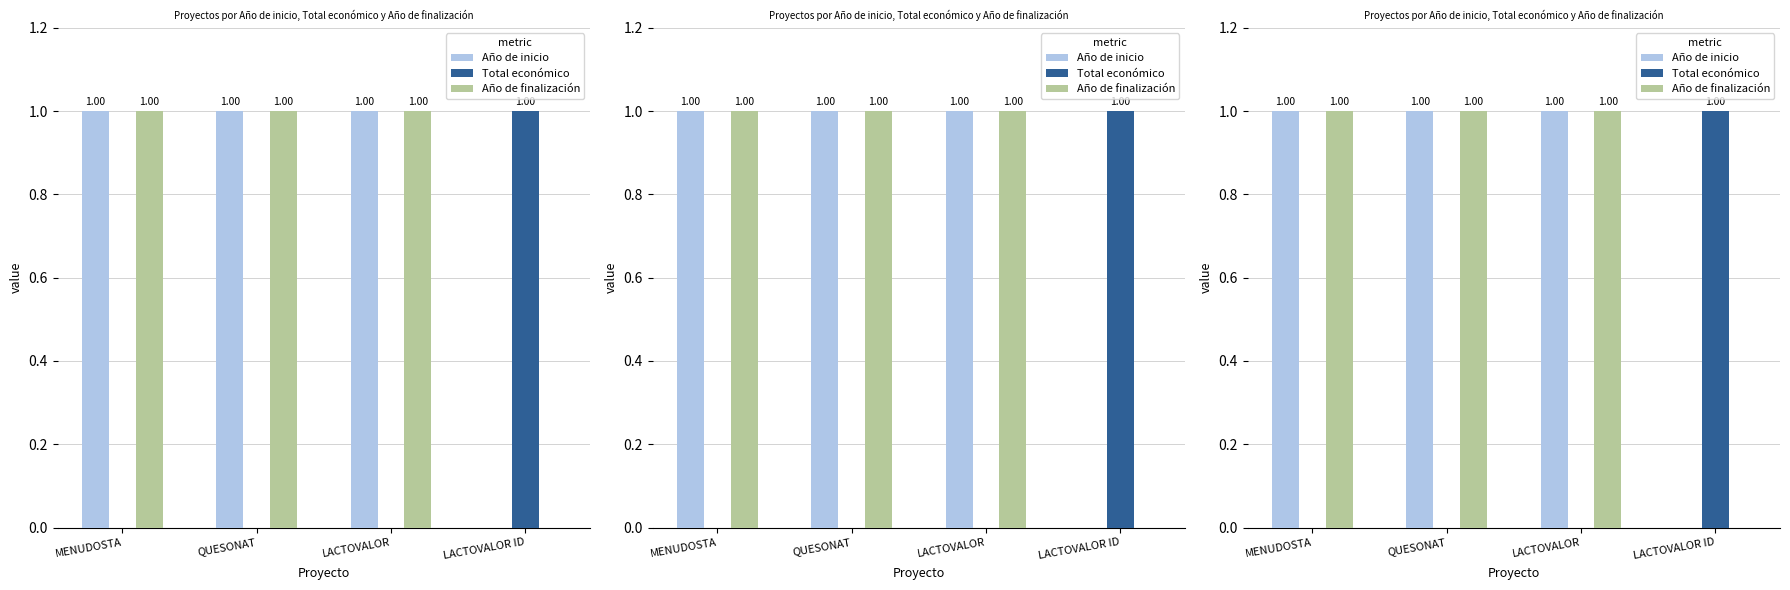

Reading right to left, list all the values displayed in this chart.

Año de inicio: 0	1	1	1
Total económico: 1	0	0	0
Año de finalización: 0	1	1	1